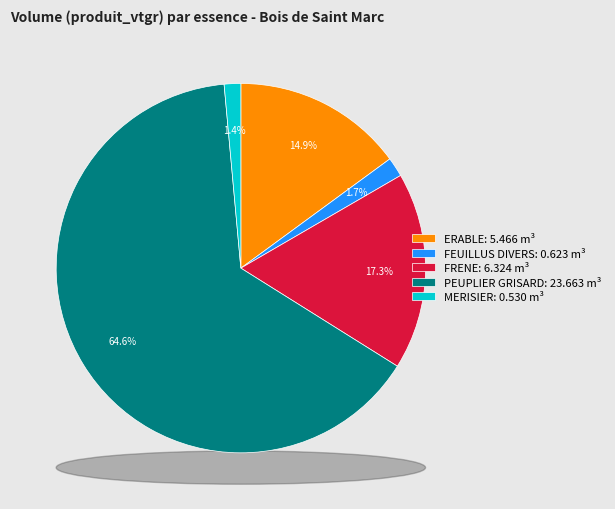

Combined, do FEUILLUS DIVERS and FRENE account for over 50%?

No